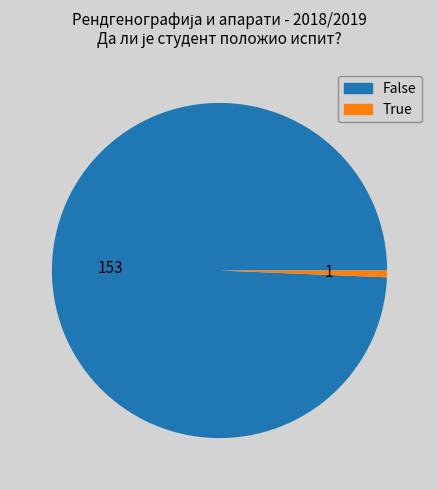

Rank the categories by value from lowest to highest.

True, False